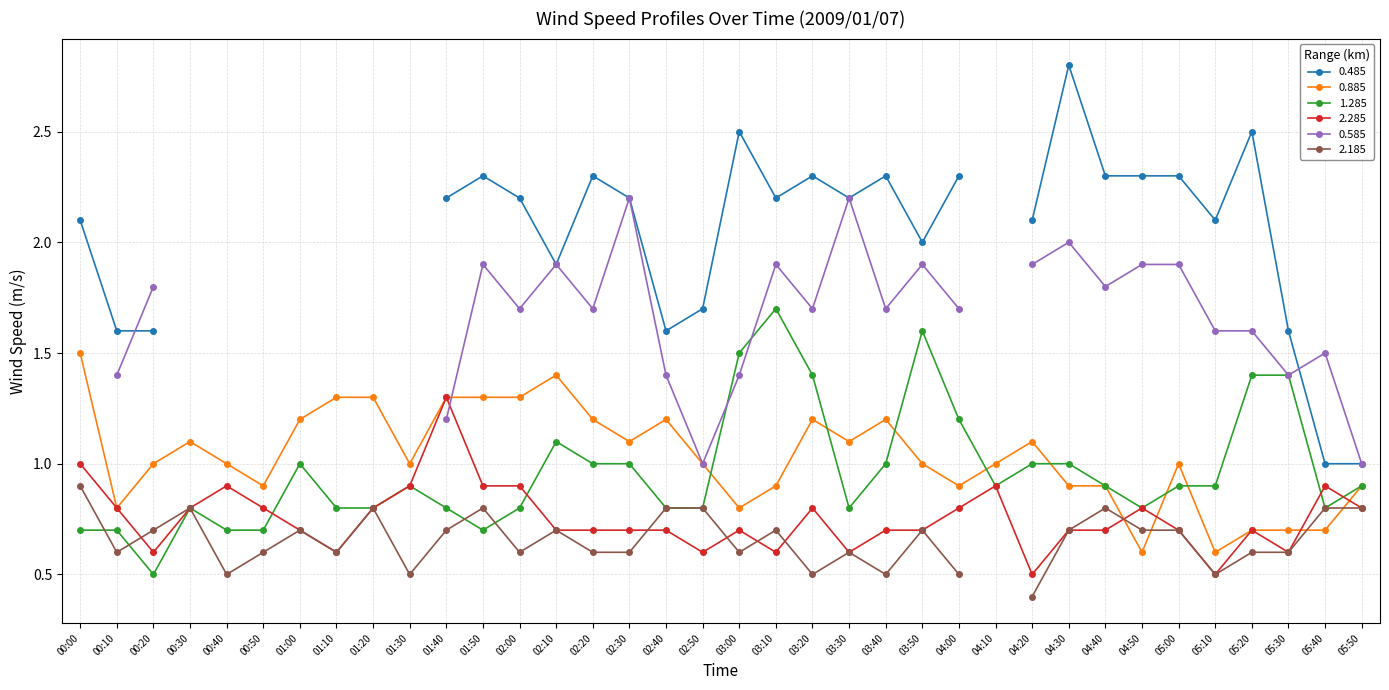

What is the value of the 2.285 point at the 33rd from the left?

0.7